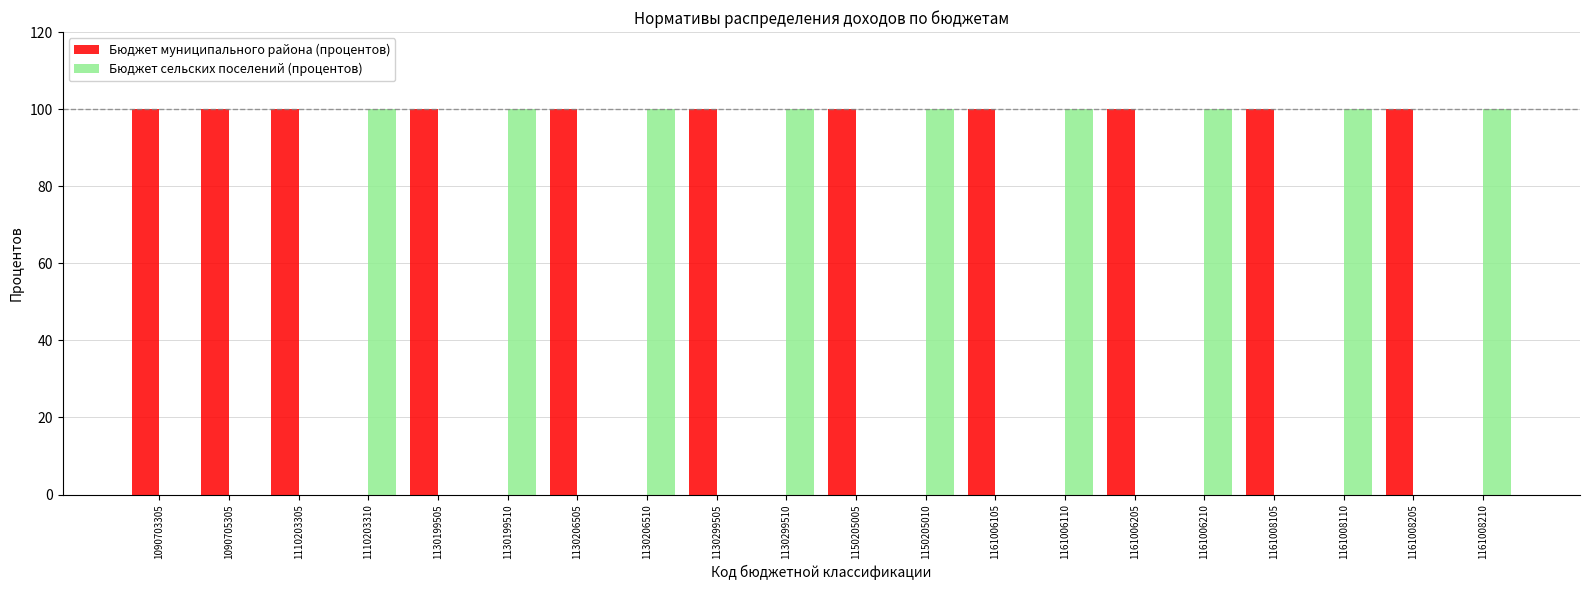

Is it true that Бюджет муниципального района (процентов) equals 100 at 1130199505?

True